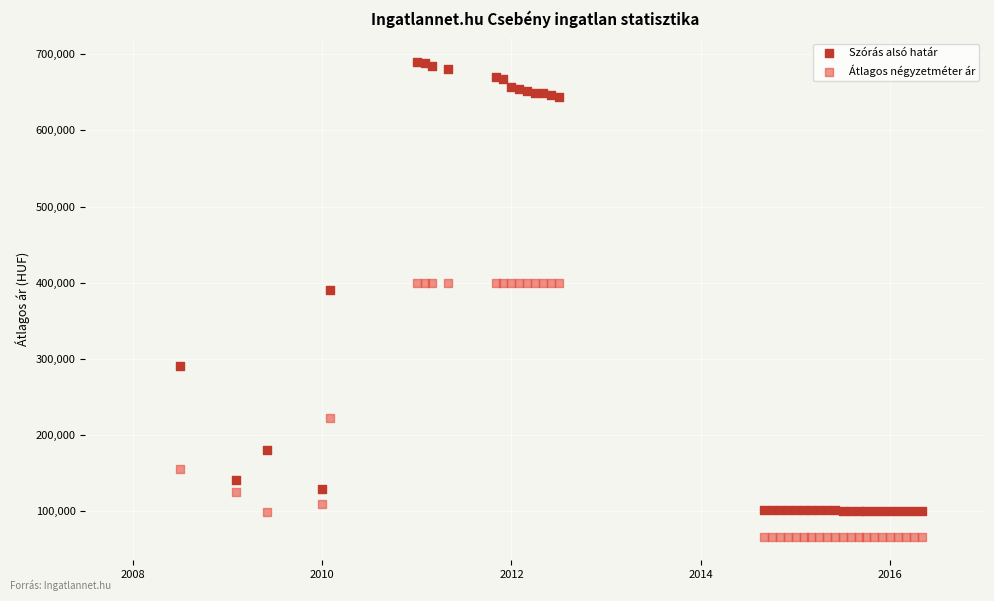

Which series reaches the maximum Y coordinate?

Szórás alsó határ